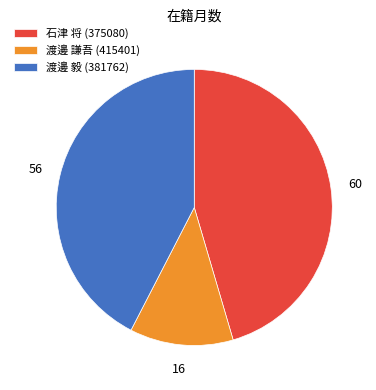

Approximately how many times larger is the value at 渡邊 謙吾 (415401) compared to 渡邊 毅 (381762)?

0.3